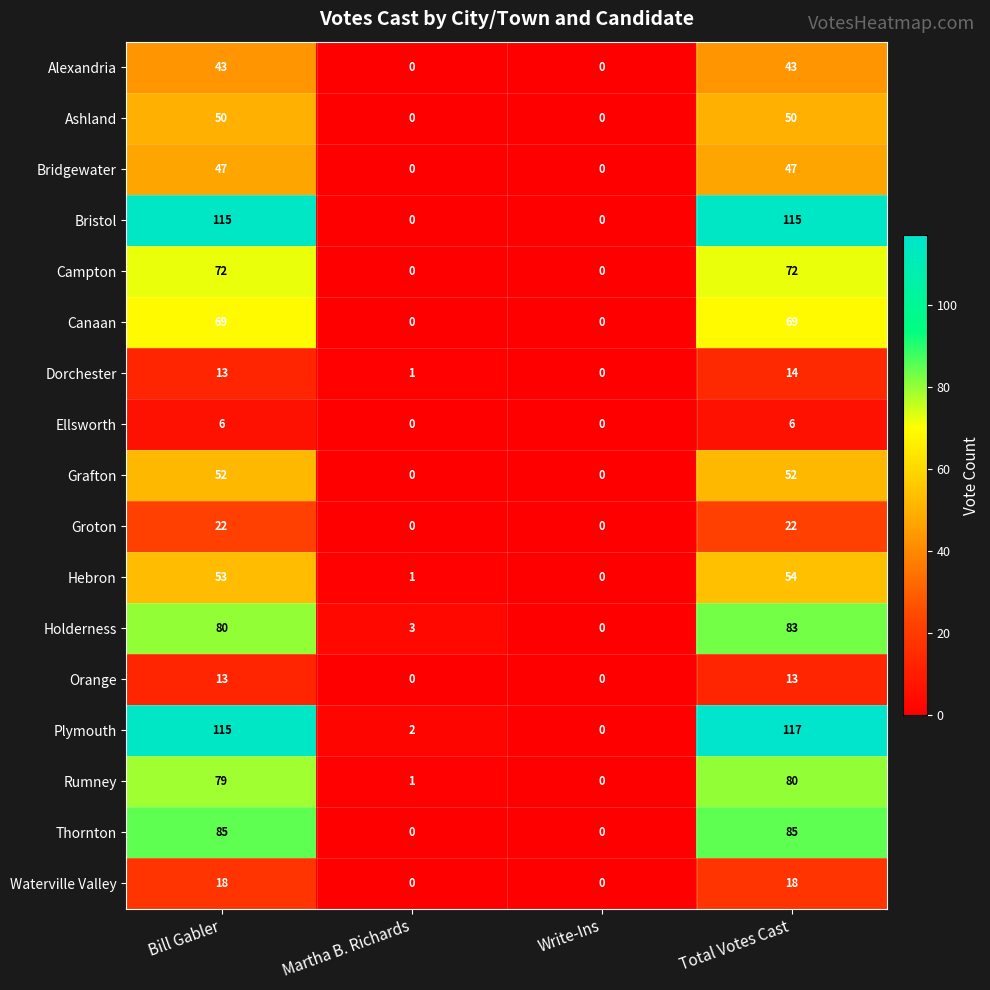

At how many categories does at least one series exceed 13?

2